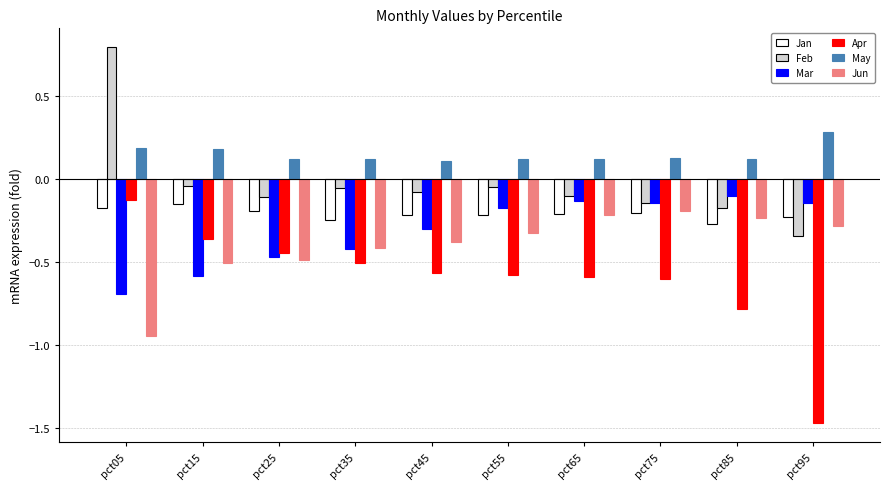

Which series has the largest range (max minus min)?

Apr